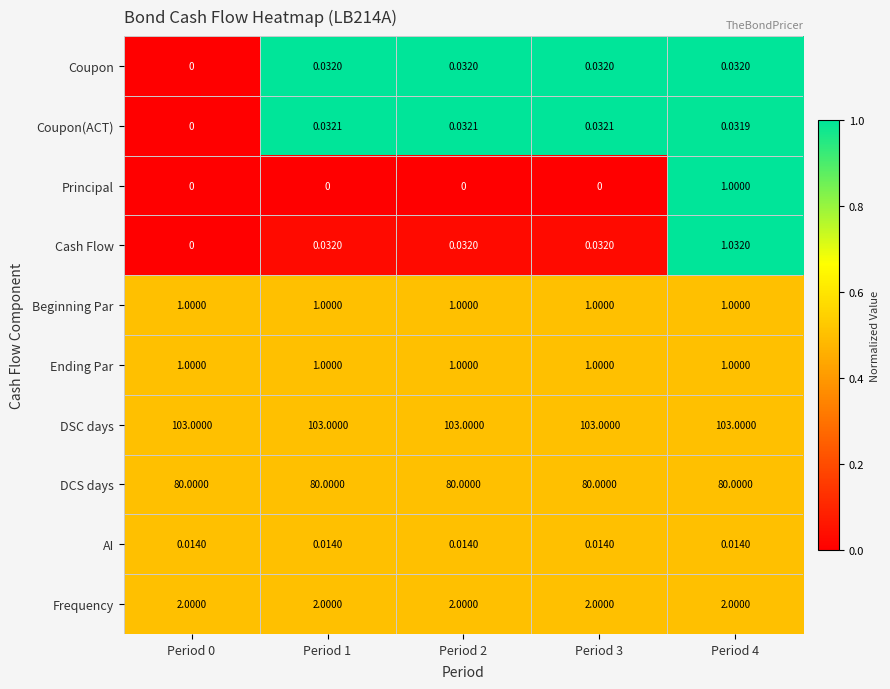

Count the number of data series in this chart.

10